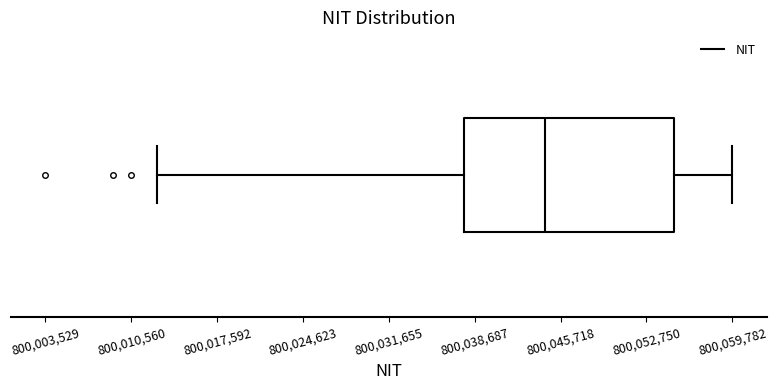

Read this box plot against the x-axis: the position of the median line, the range covered by the box, and the ends of both whiskers. The values are not printed on the chart, so give them approximately, as read against the axis.

median 800044000, box 800038000 to 800055000, whiskers 800013000 to 800060000